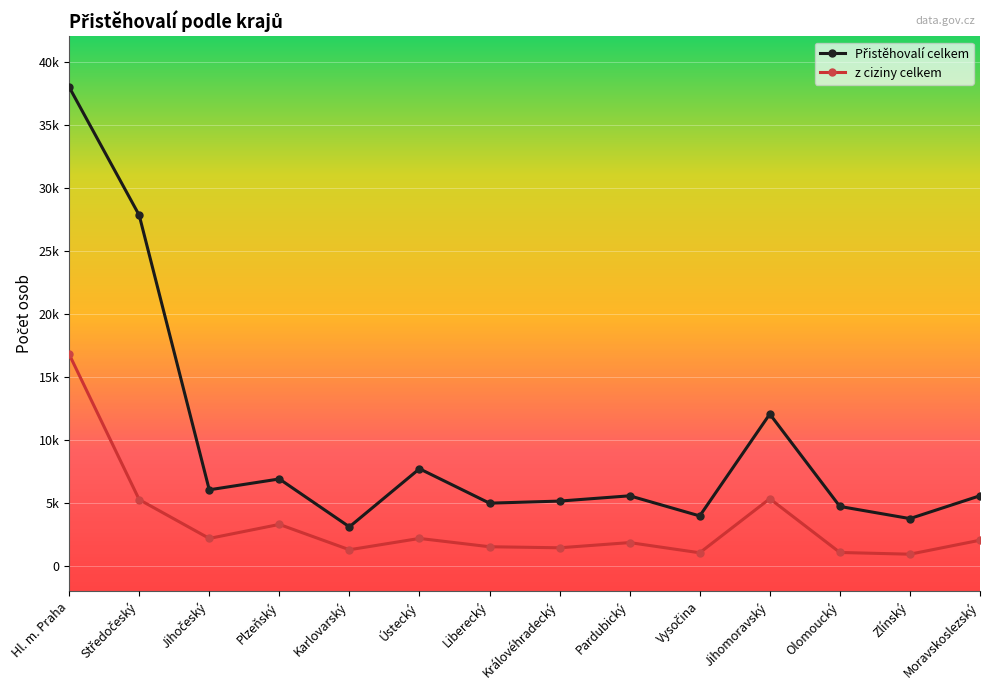

What value does the Přistěhovalí celkem series have at Olomoucký?

4700